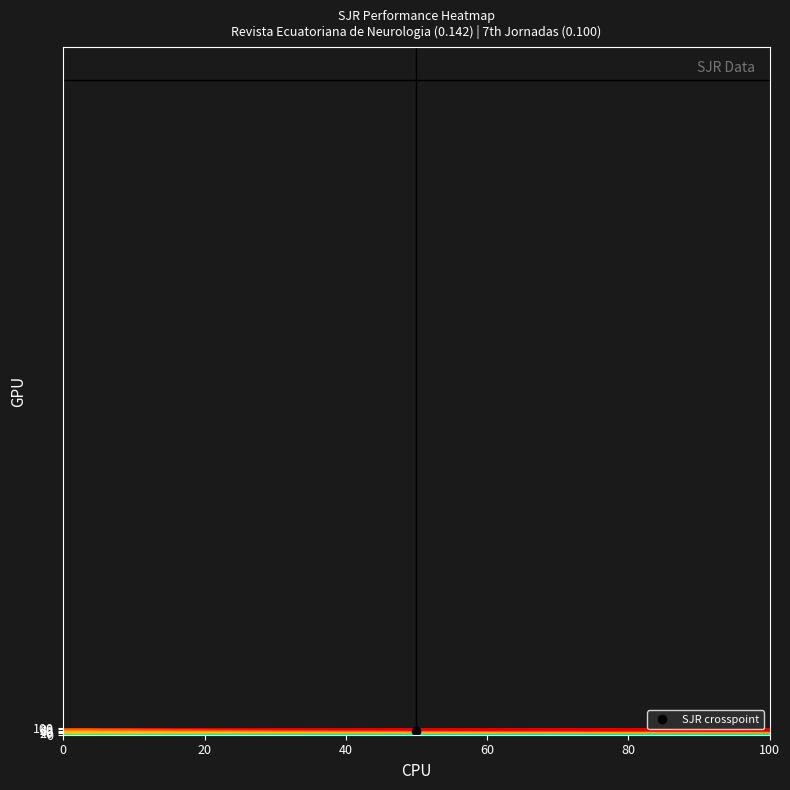

Count the number of categories in the chart.

20